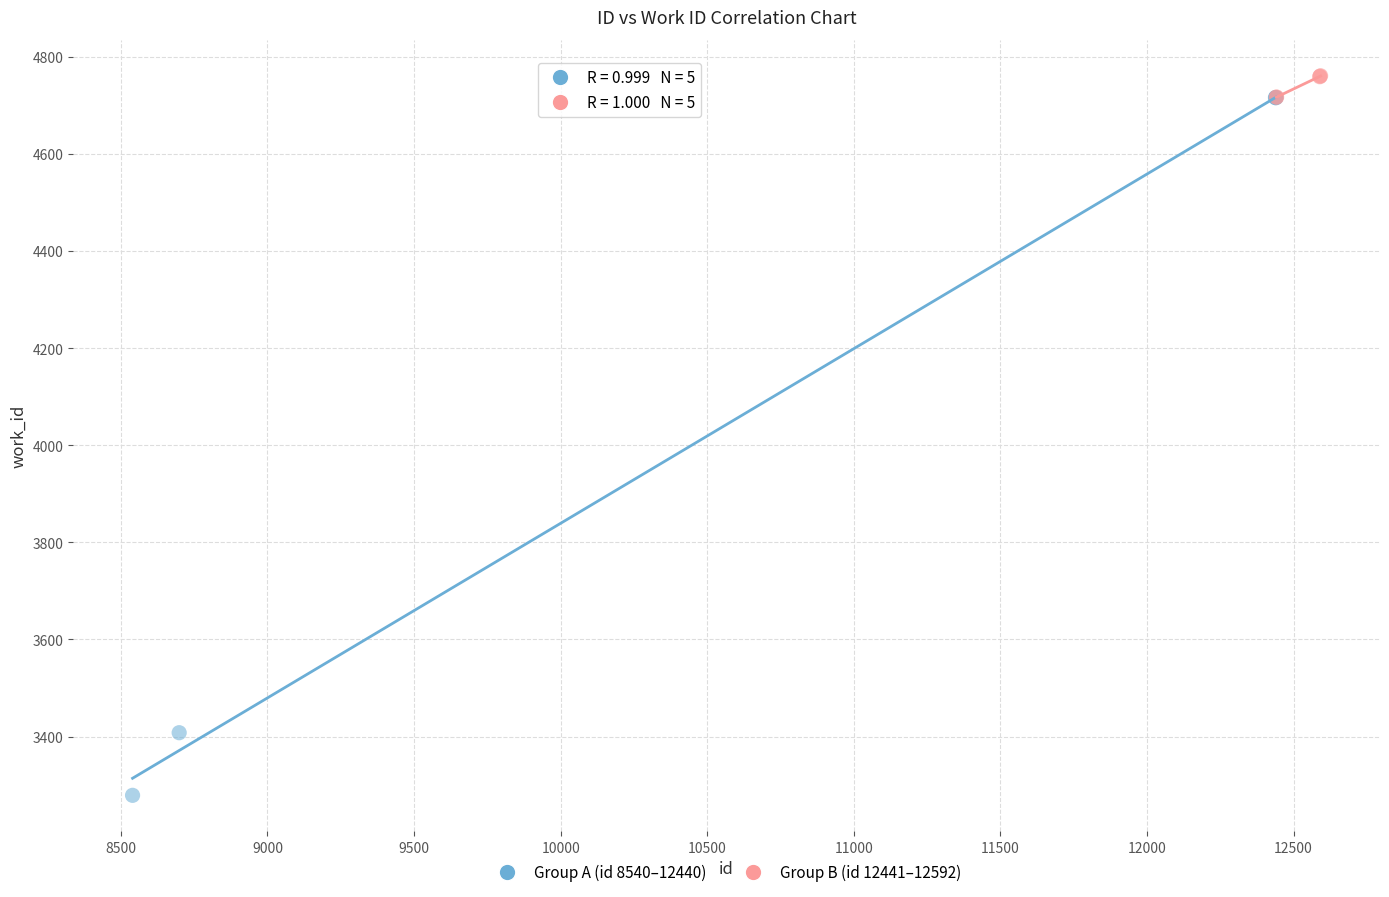

Which series contains the highest Y value?

Group B (id 12441–12592)